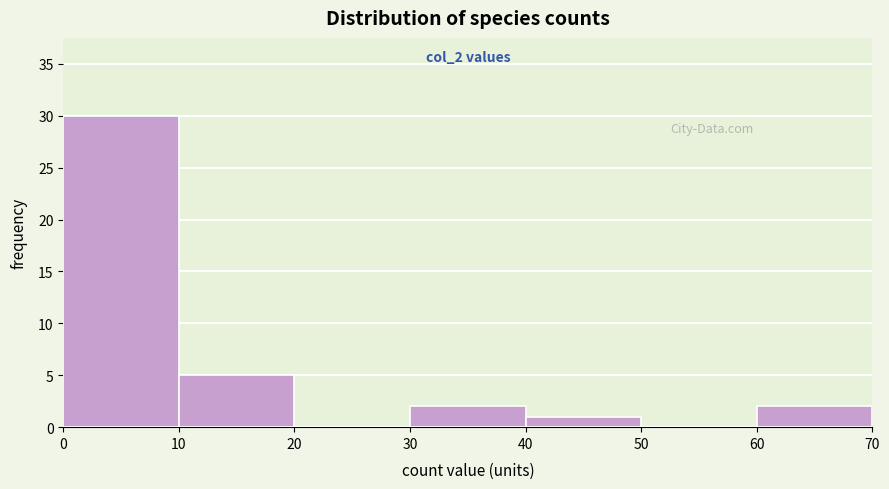

Which range on the x-axis has the tallest bar?

0 to 10